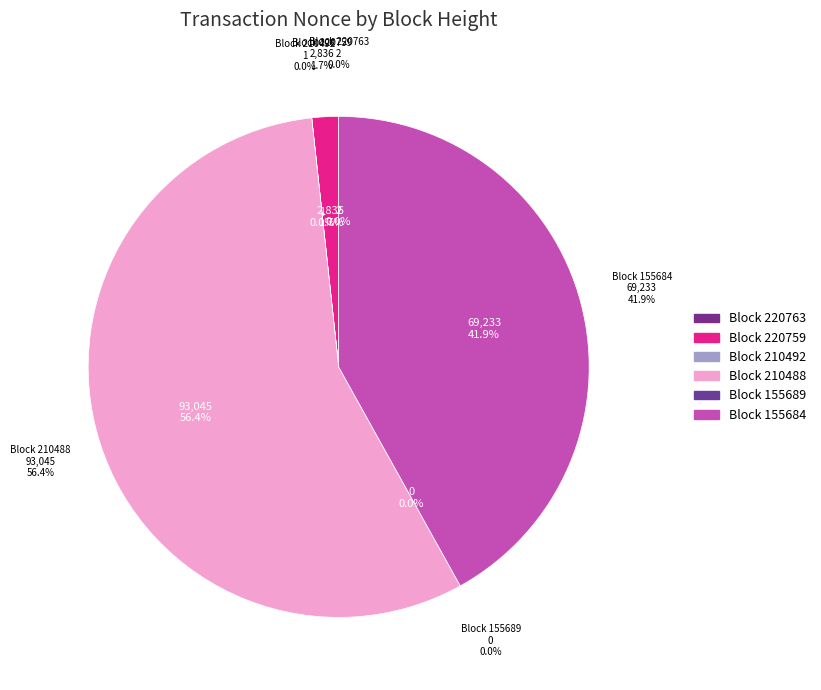

How many segments does this pie chart have?

6